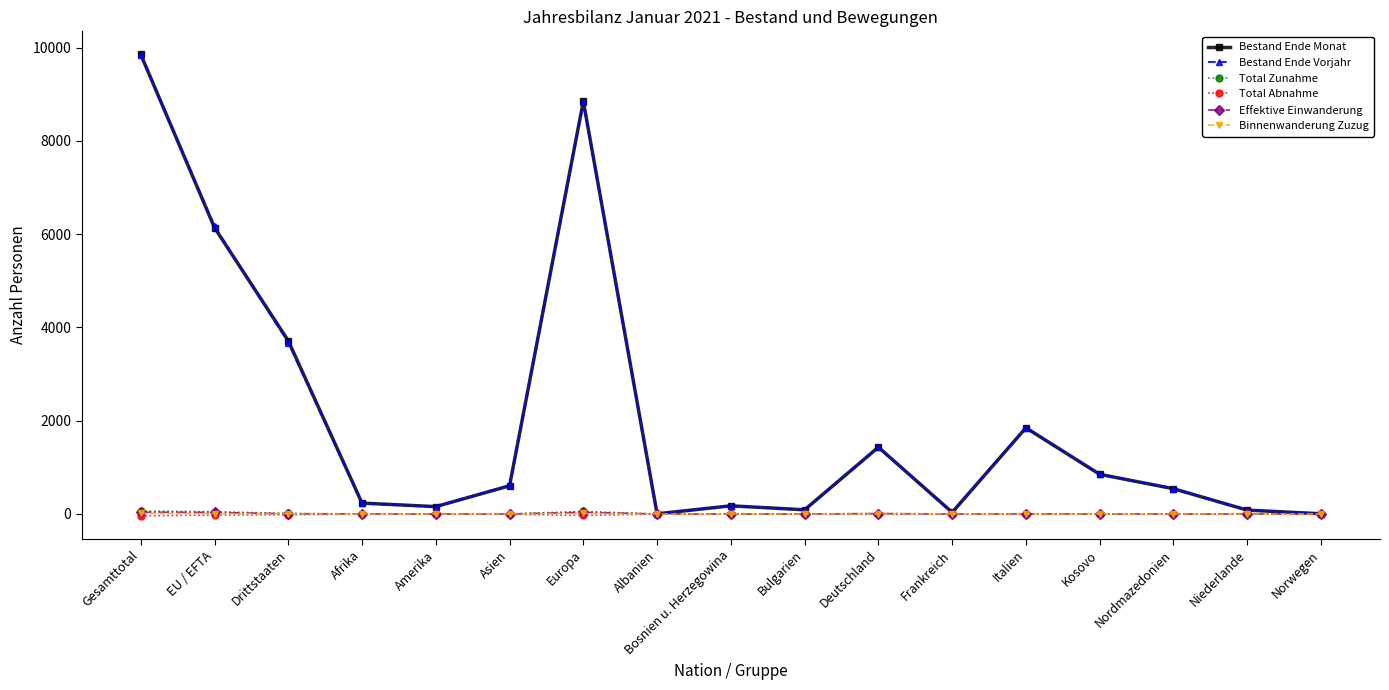

At which label does Bestand Ende Vorjahr reach its peak?

Gesamttotal